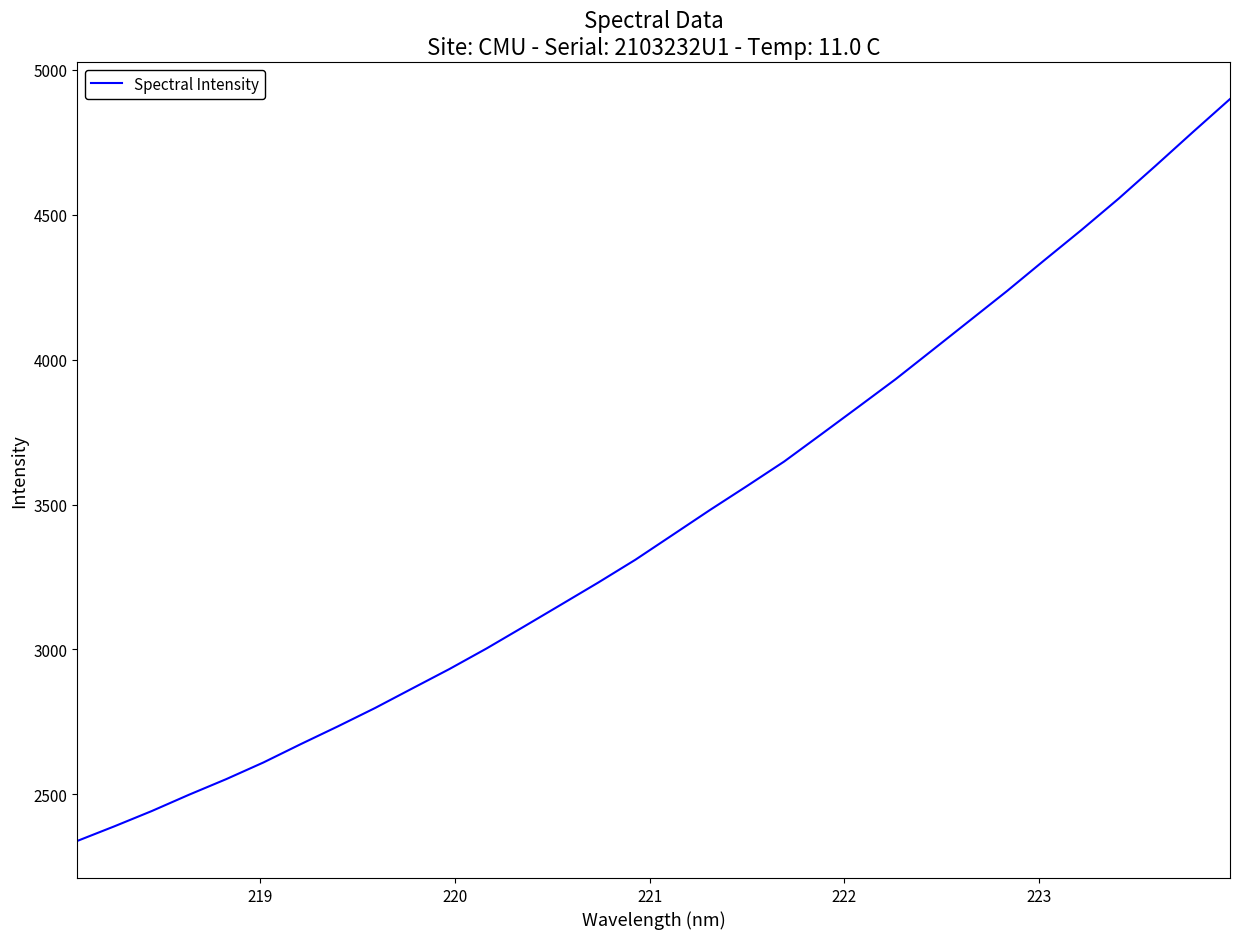

What is the difference between the maximum and minimum values?

2560.5